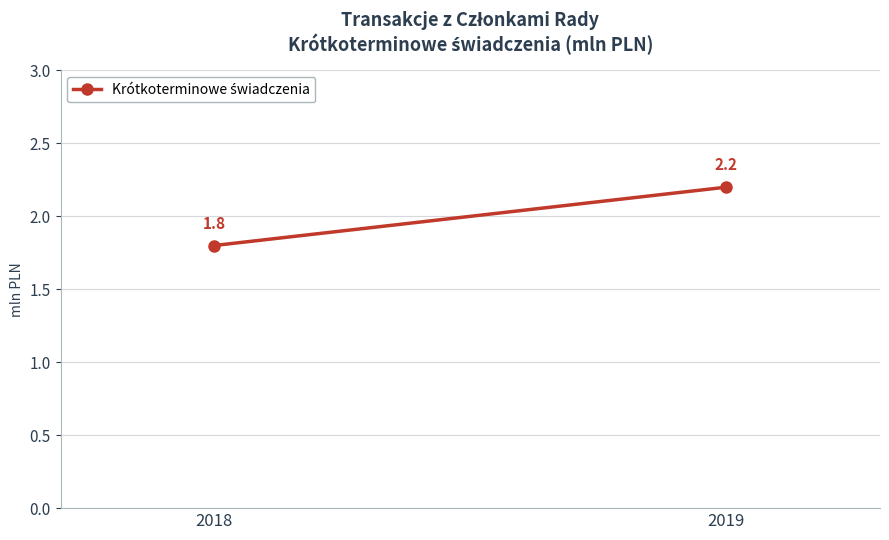

Reading left to right, extract all data points from this chart.

1.8	2.2